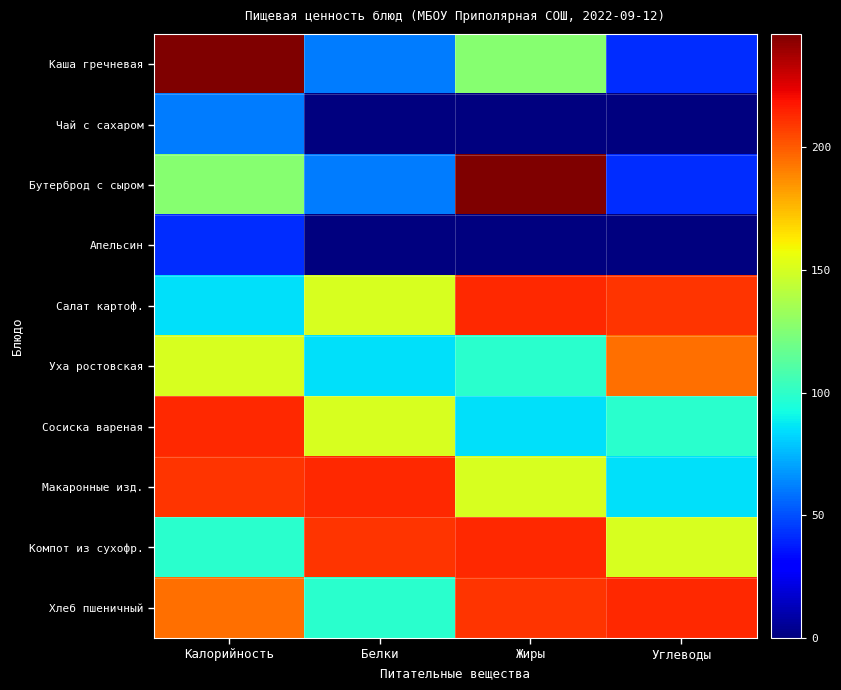

Which series has the largest total across all categories?

Хлеб пшеничный